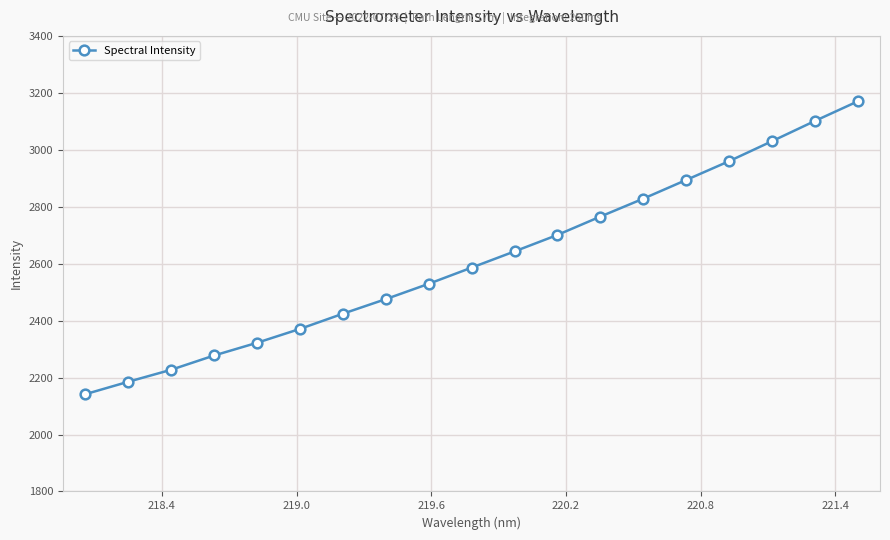

True or false: there are more than 1 points higher than both neighbors.

False